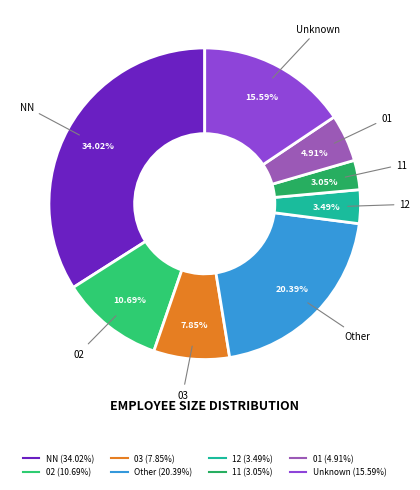

Count the number of slices in the pie.

8